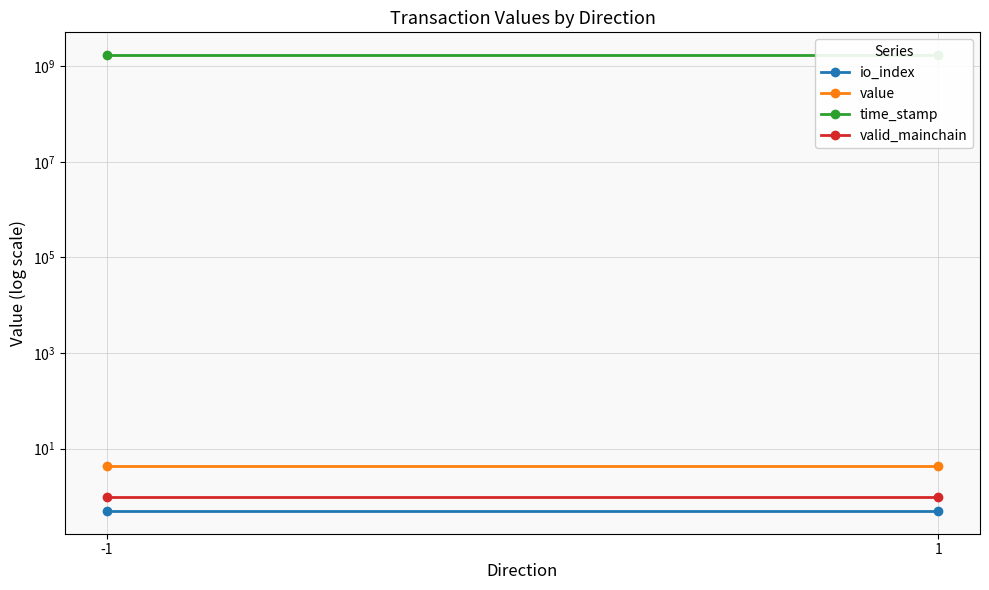

Reading left to right, what are all the values shown in this chart?

io_index: -1=0.5	1=0.5
value: -1=4.4	1=4.4
time_stamp: -1=1706243018.0	1=1706242893.0
valid_mainchain: -1=1.0	1=1.0